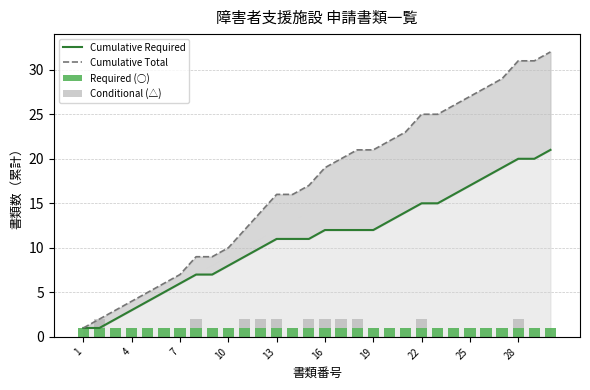

What is the maximum value shown in the chart?

32